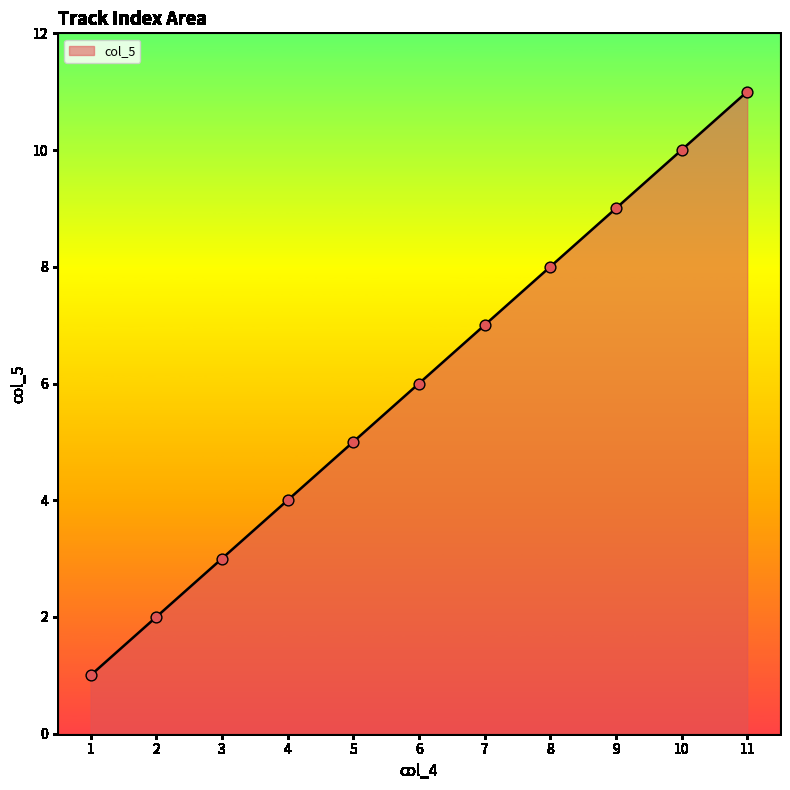

What is the change in value from 1 to 5?

+4